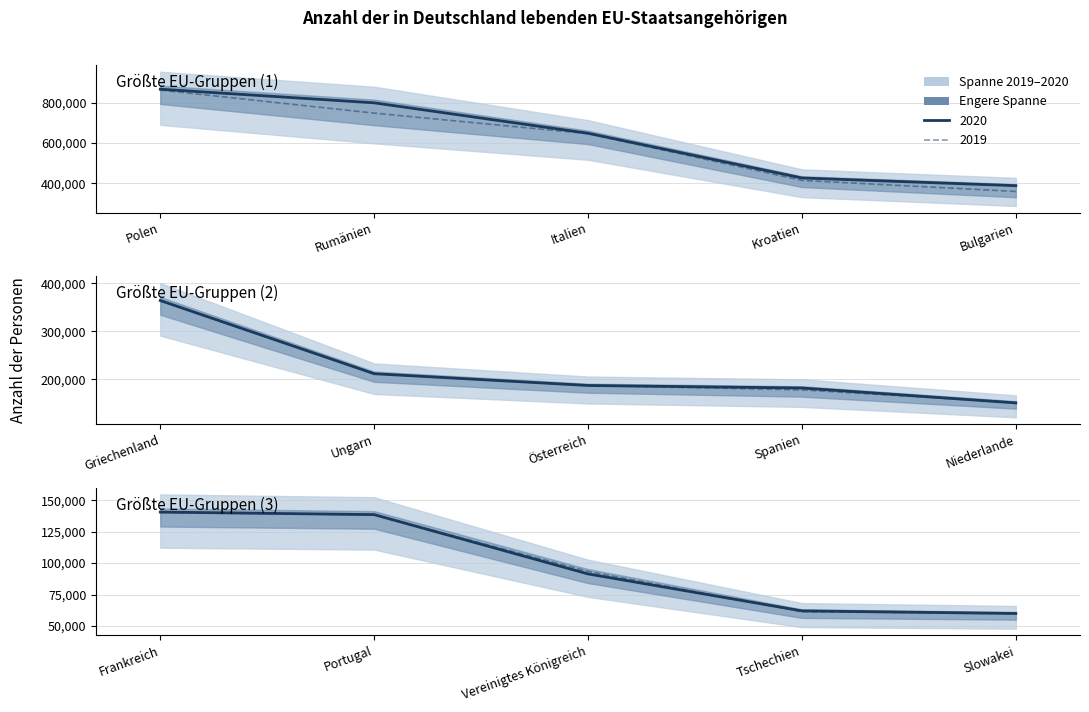

Is the value of 2019 at Italien greater than the value of 2020 at Österreich?

Yes